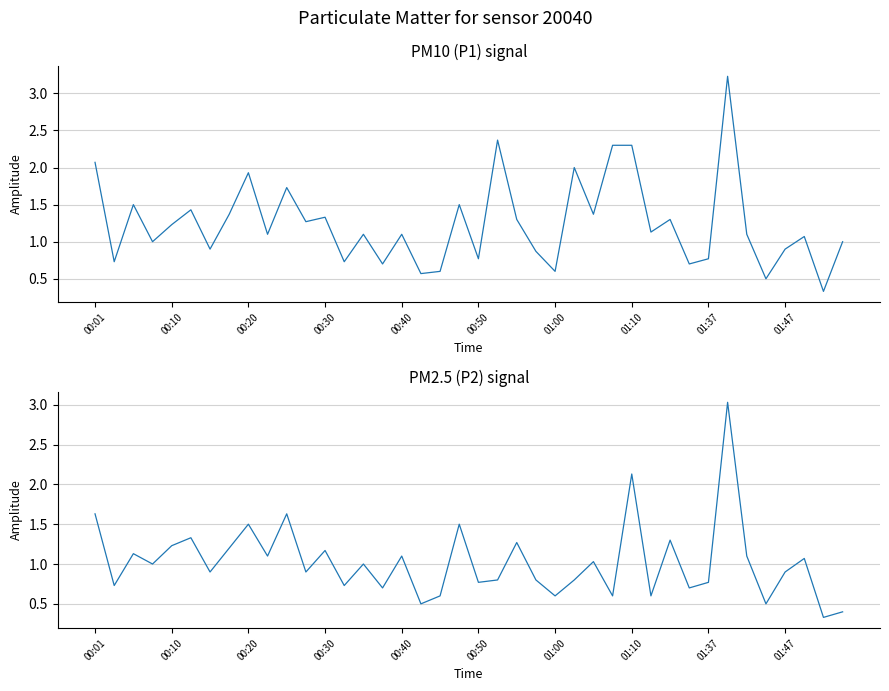

What is the minimum value for P1?

0.3